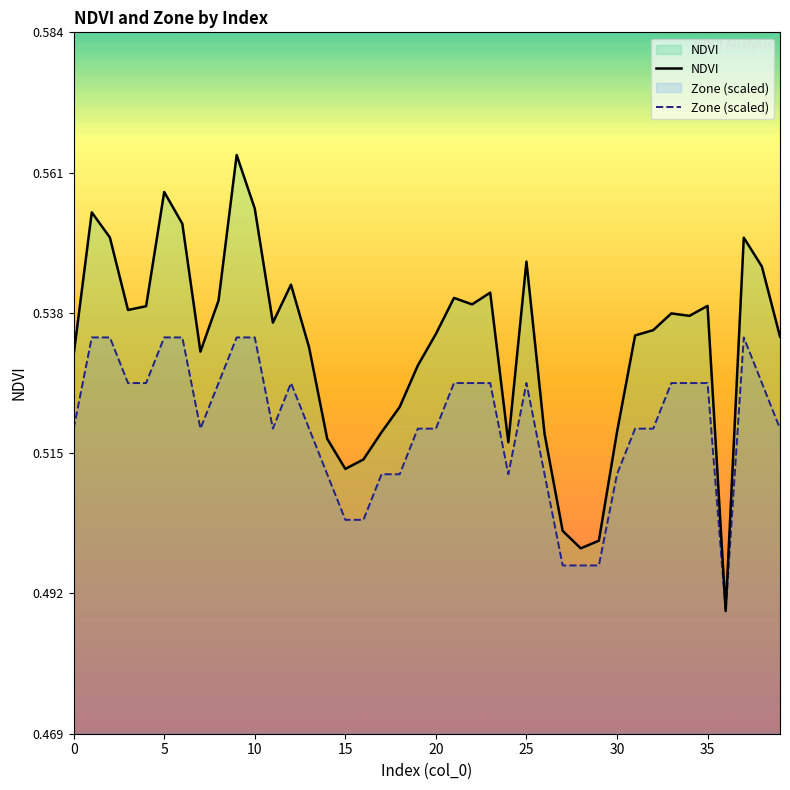

Which series has the widest spread of values?

NDVI